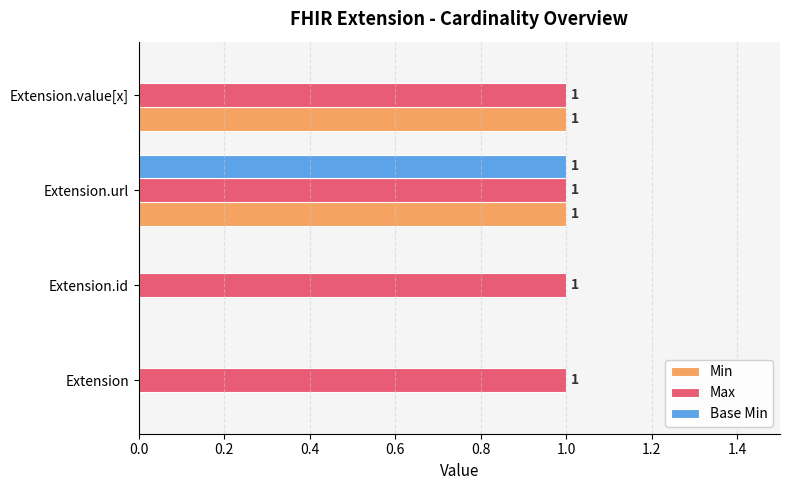

How many Base Min values are between 0 and 1?

4